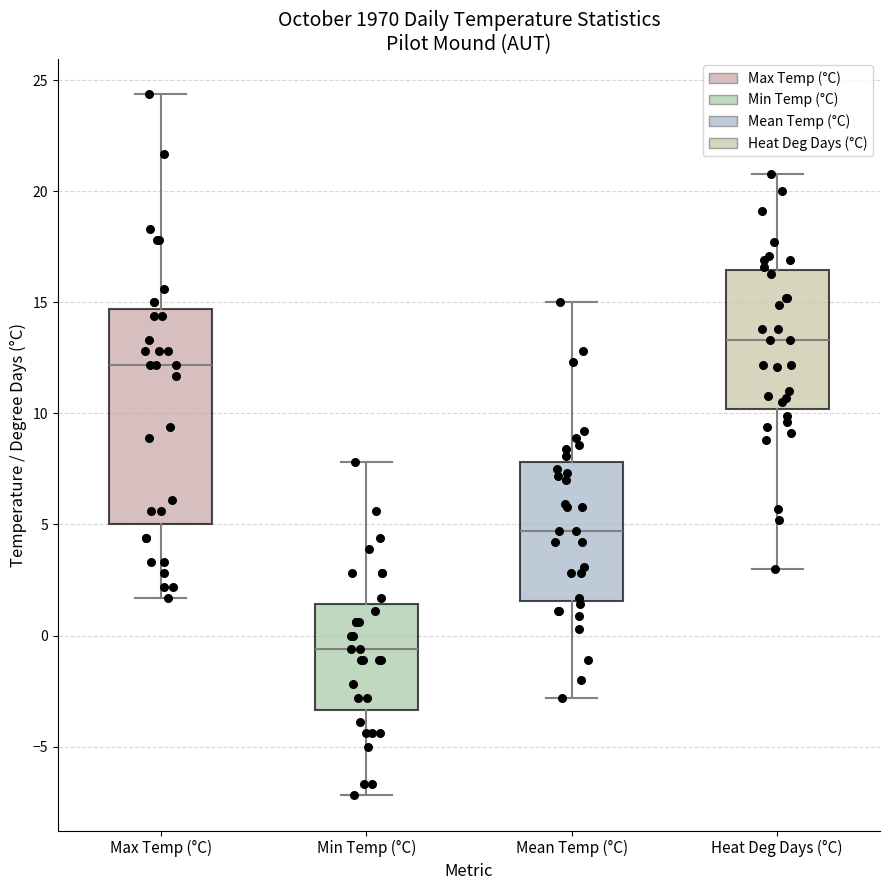

Which box is the tallest, from its lower edge to its upper edge?

Max Temp (°C)